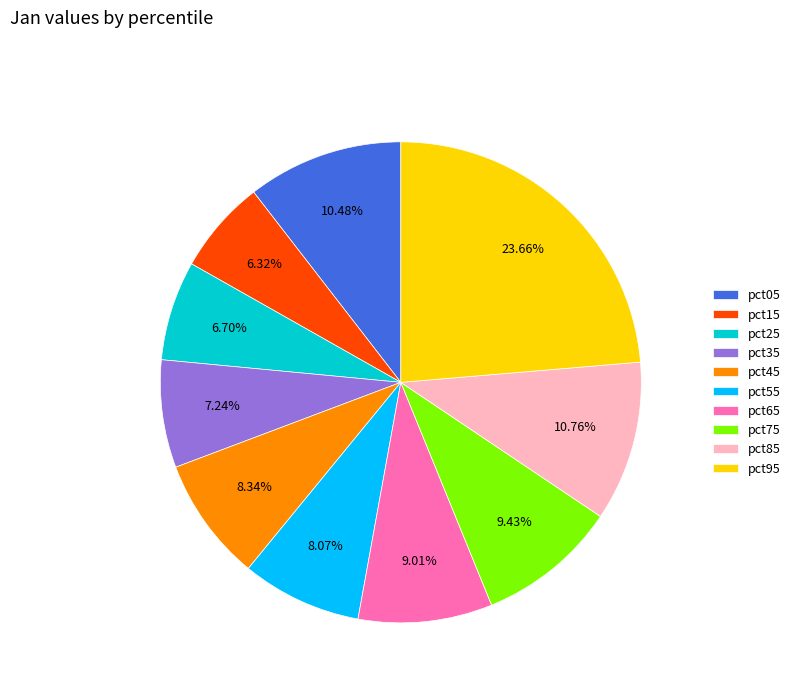

Which has a higher value, pct75 or pct85?

pct85